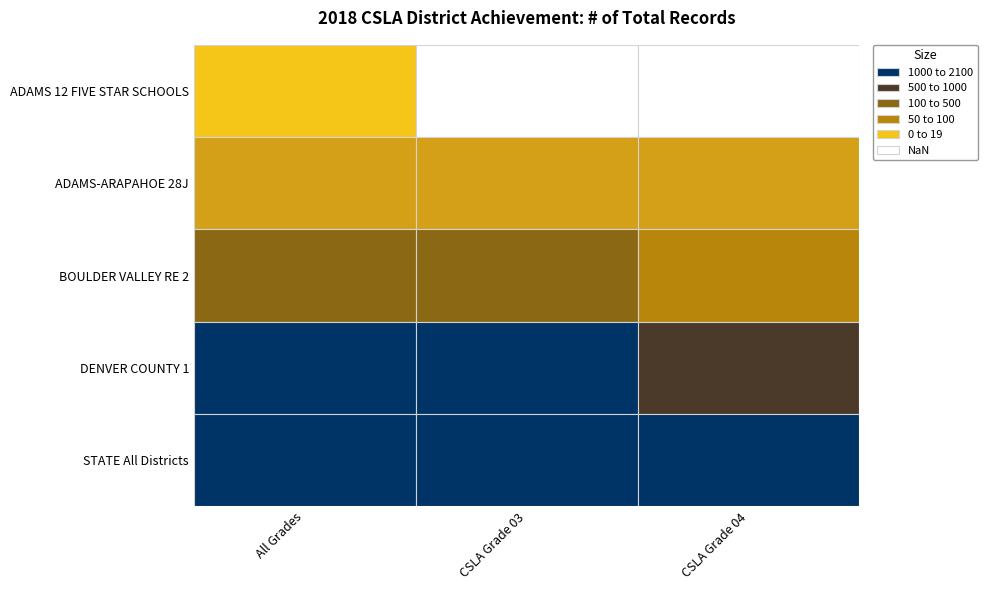

How many data points does each series have?

3